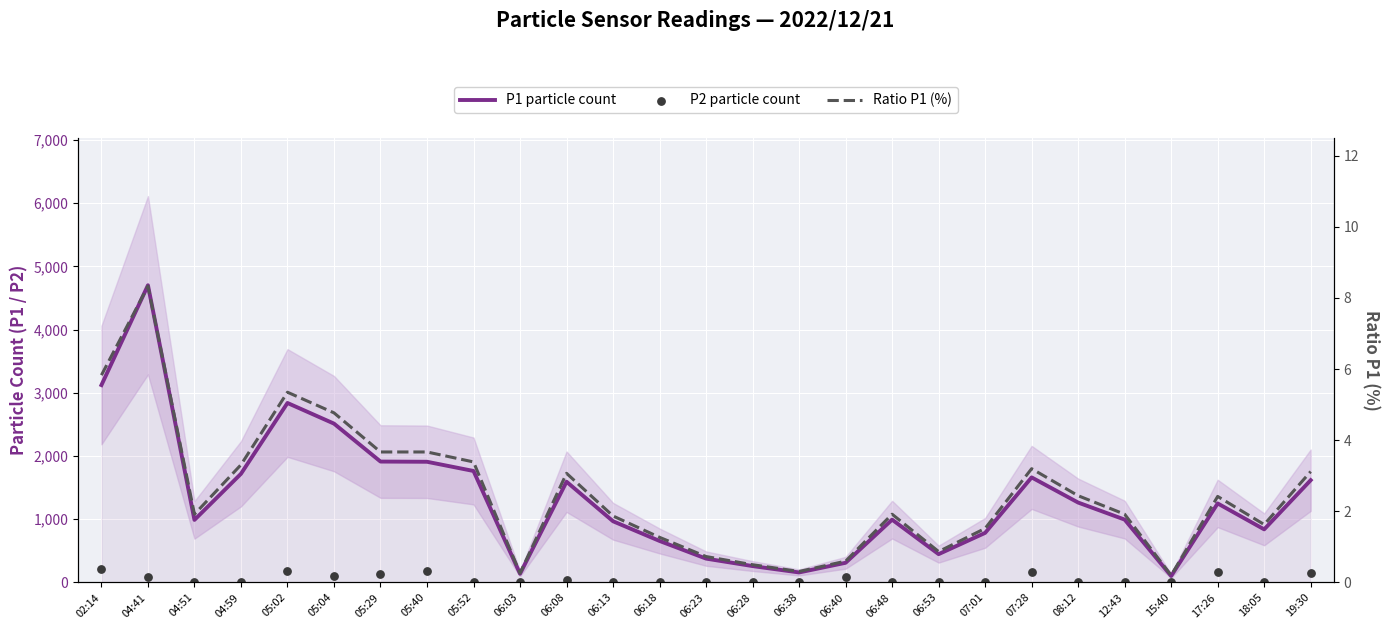

Which series reaches the minimum Y coordinate?

Ratio P1 (%)